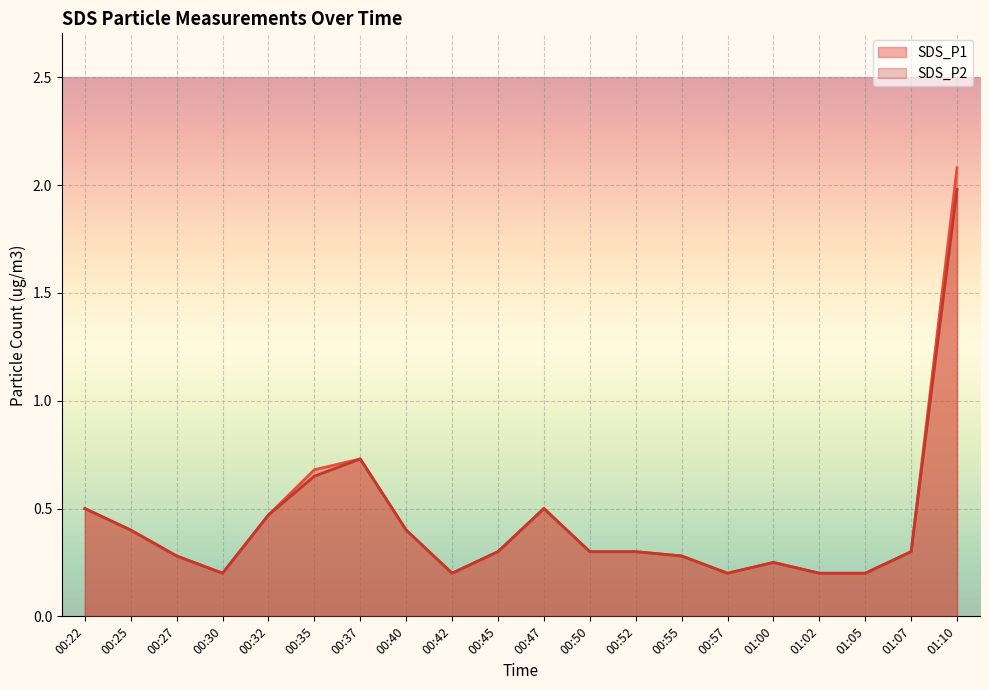

Which series changed the most between 00:32 and 01:02?

SDS_P1